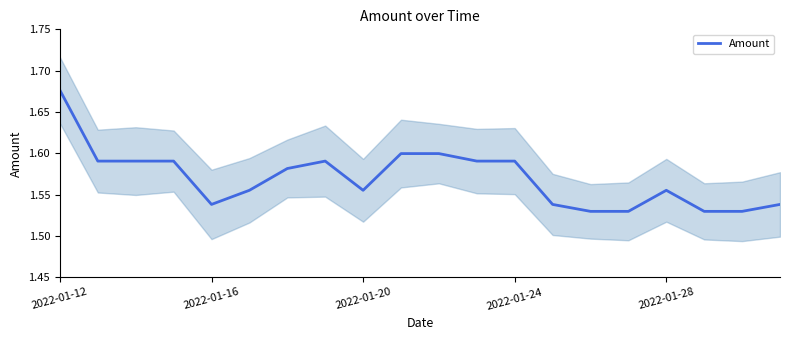

Is it true that Amount equals 2.4 at 2022-01-20?

False